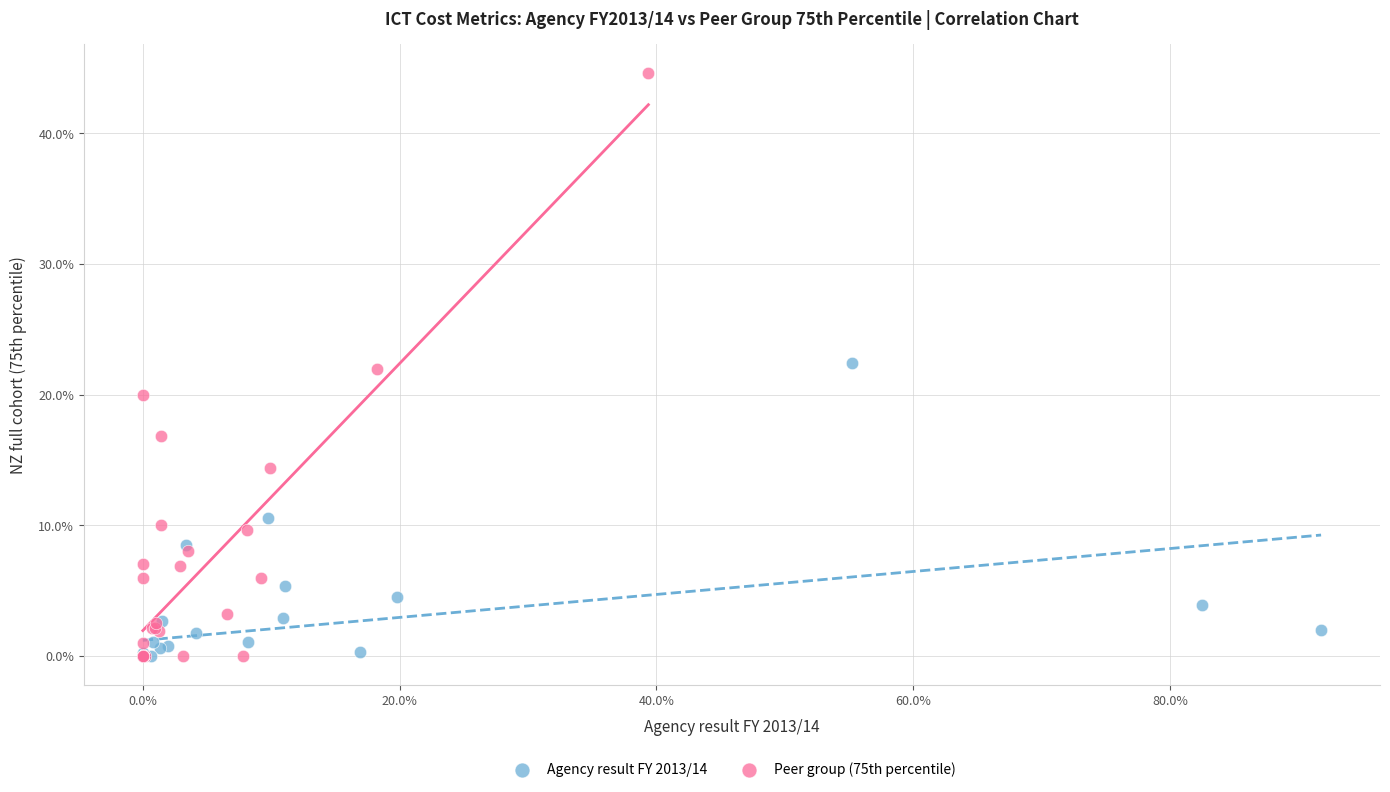

What are all the series names shown in the legend?

Agency result FY 2013/14, Peer group (75th percentile)